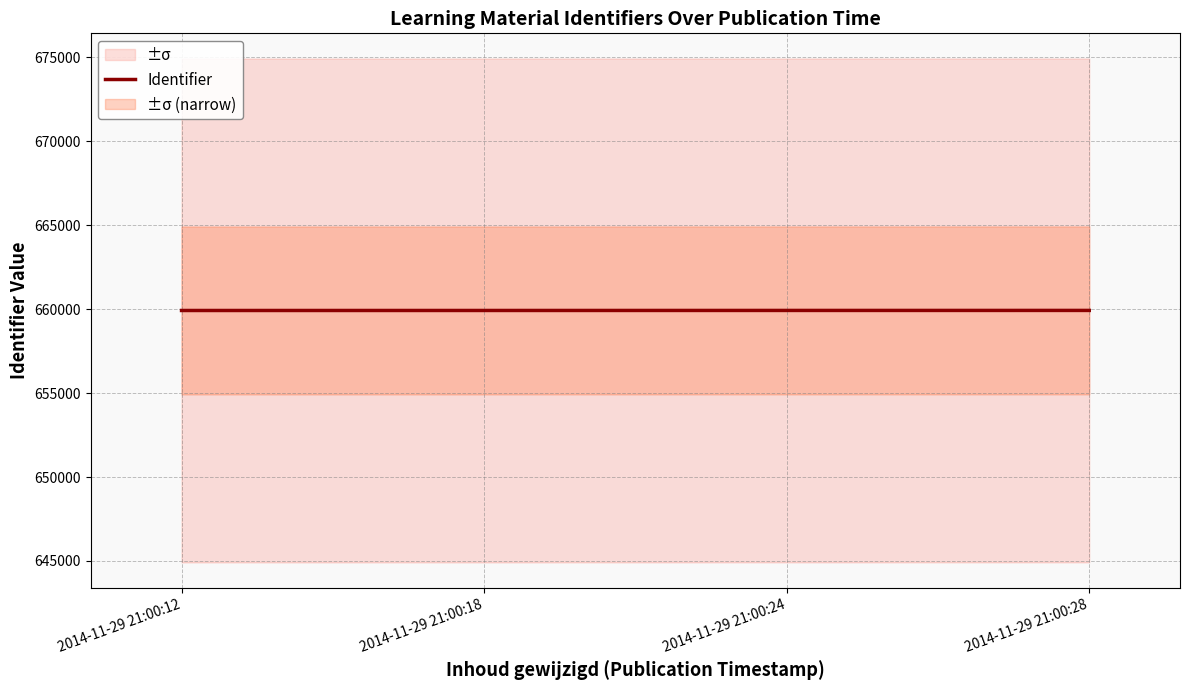

How many lines are shown in the chart?

1